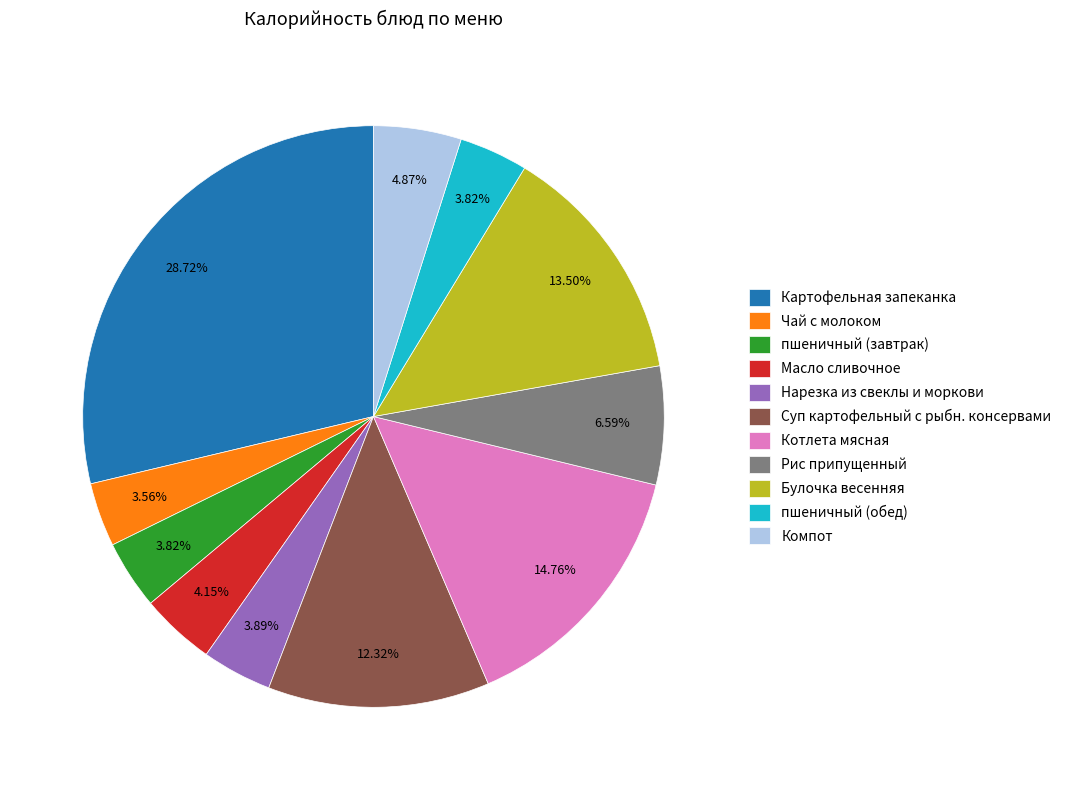

Which slice is the largest?

Картофельная запеканка